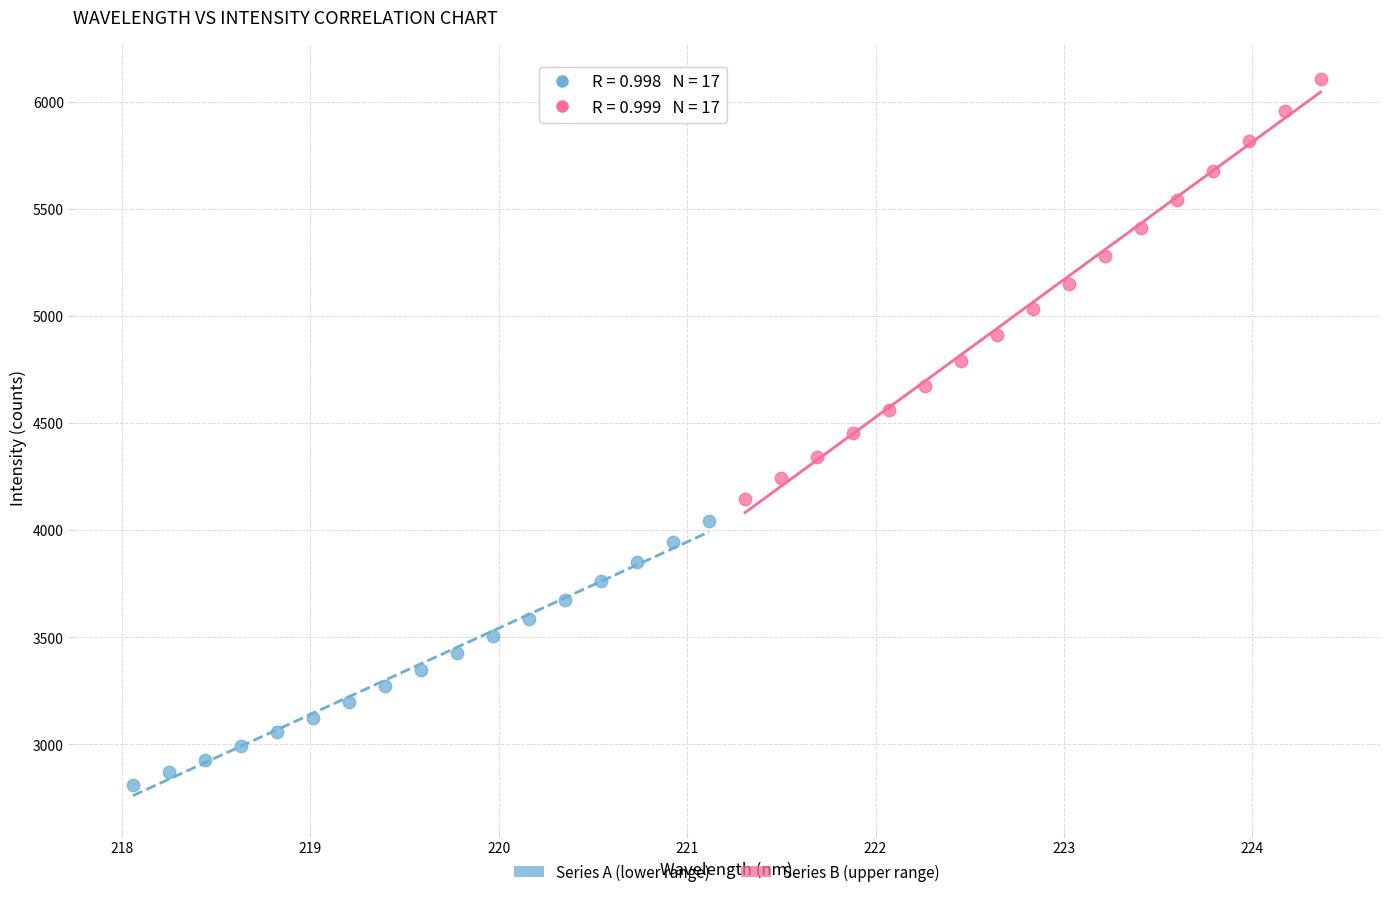

Which series contains the lowest Y value?

Series A (lower range)